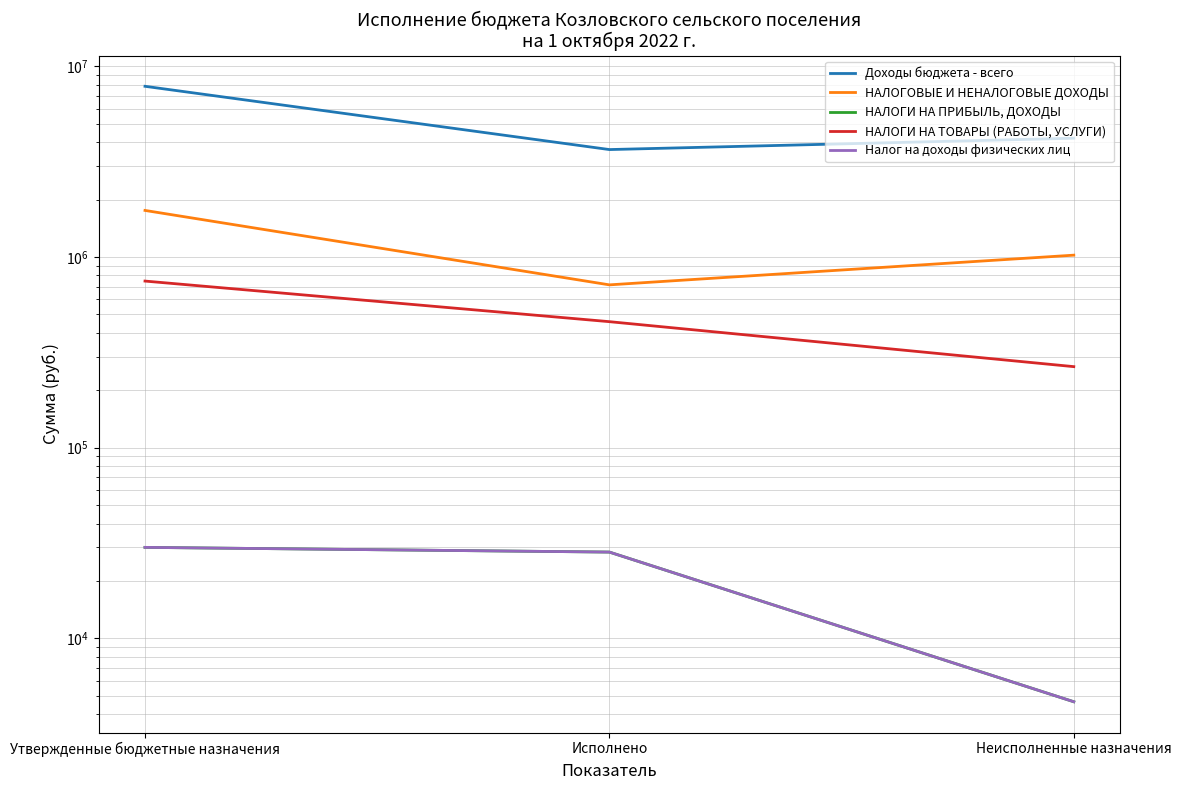

What value does the Налог на доходы физических лиц series have at Утвержденные бюджетные назначения?

30000.0